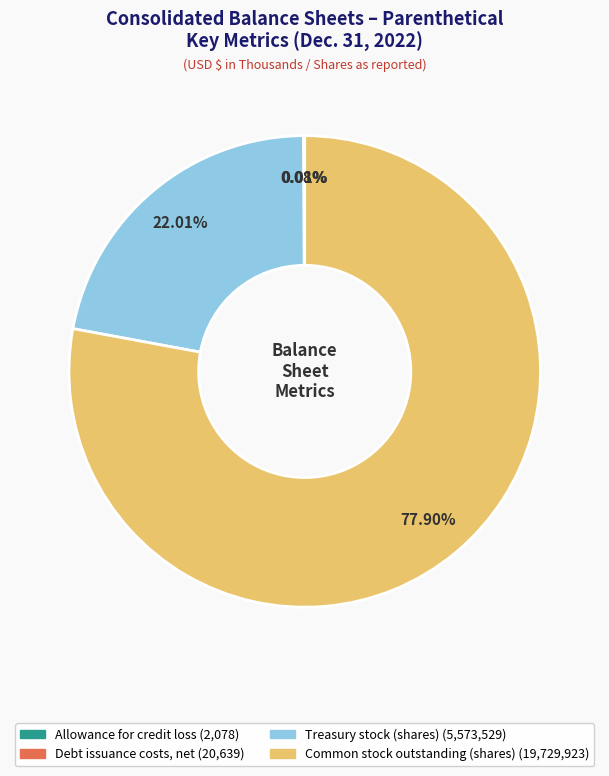

Is there a majority slice in this chart?

Yes